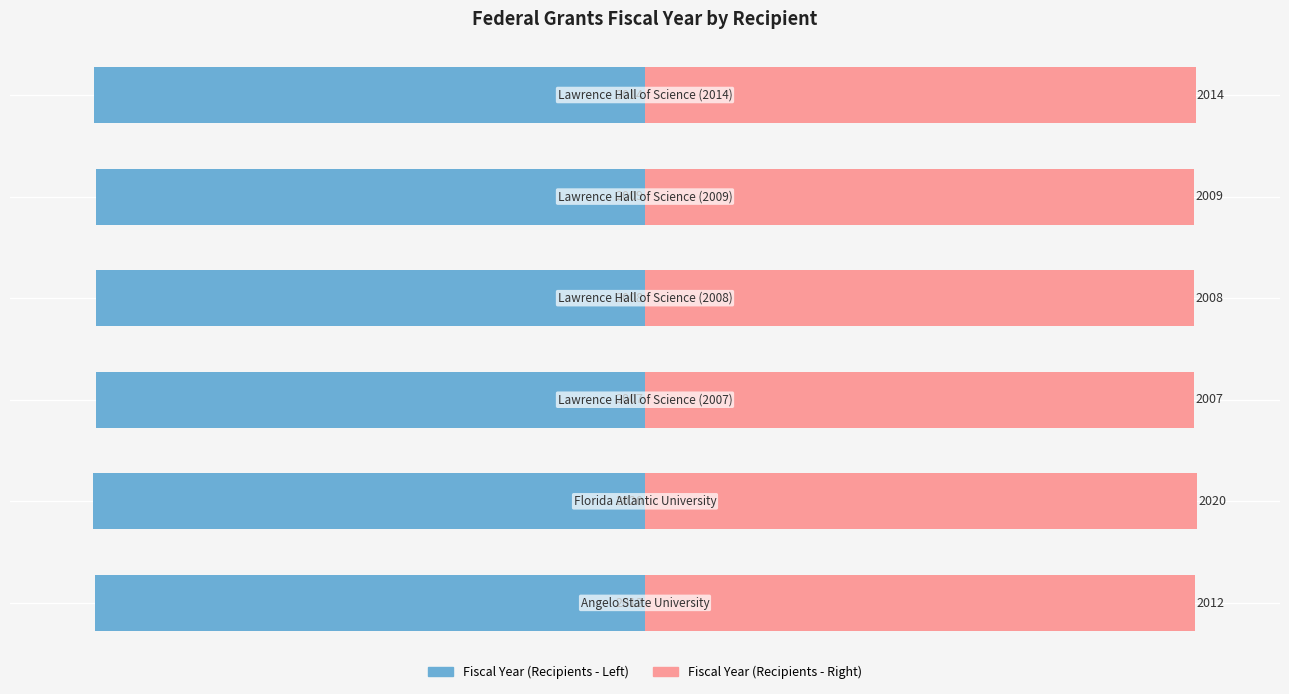

What is the smallest value displayed?

-2020